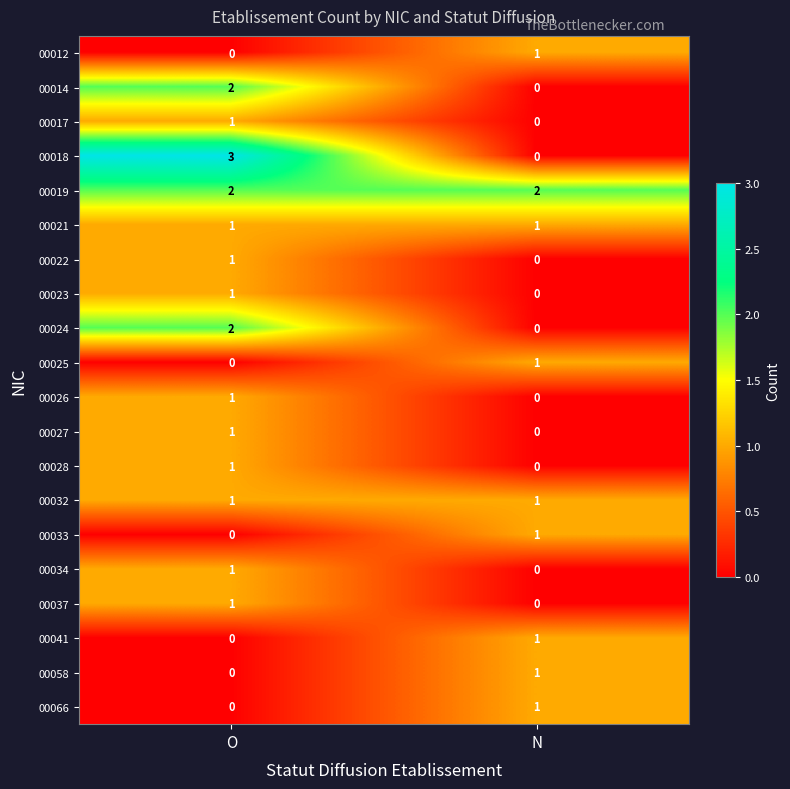

At how many categories does at least one series exceed 0?

2